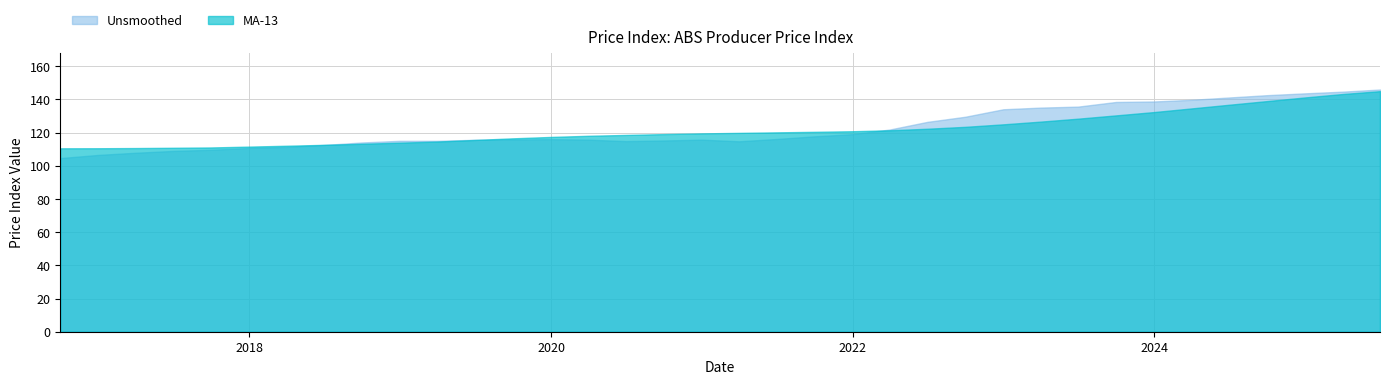

What are all the series names shown in the legend?

Unsmoothed, MA-13